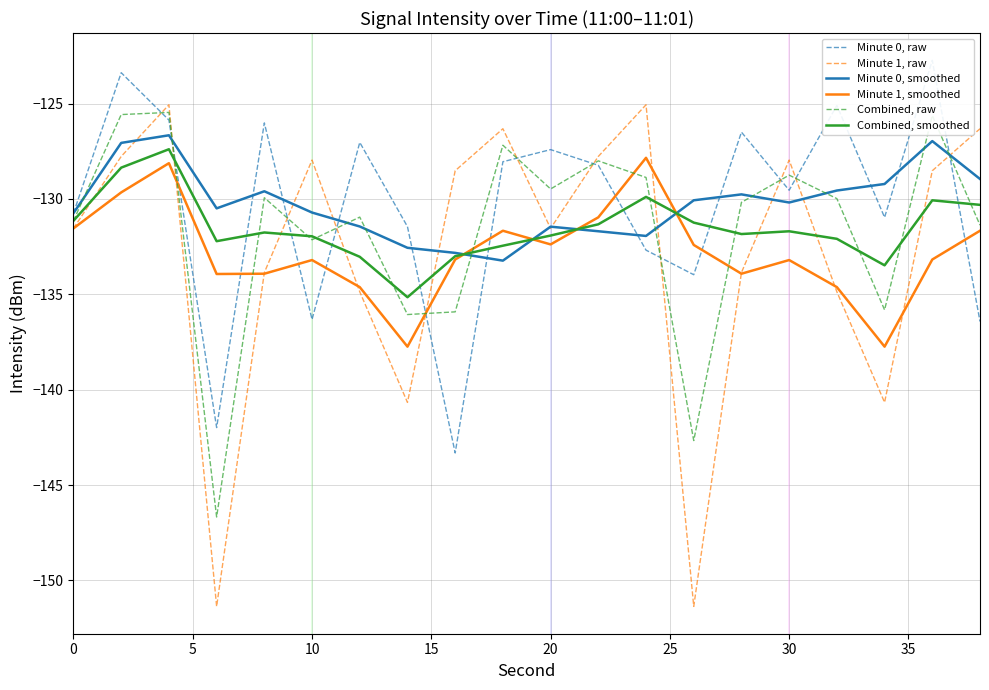

True or false: Combined, smoothed has a value of -224.9 at 0.

False